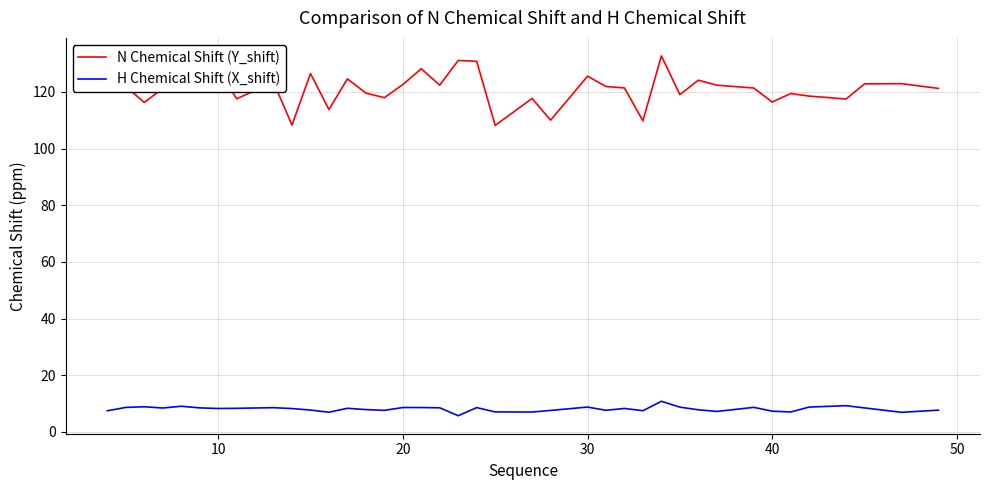

True or false: H Chemical Shift (X_shift) and N Chemical Shift (Y_shift) intersect in this chart.

False